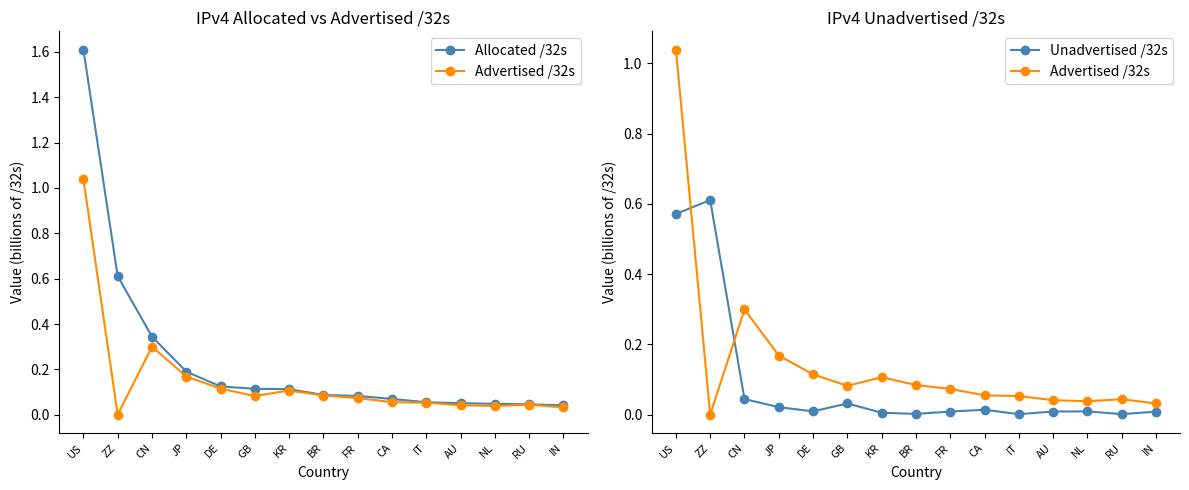

True or false: Allocated /32s and Advertised /32s cross at least once.

False